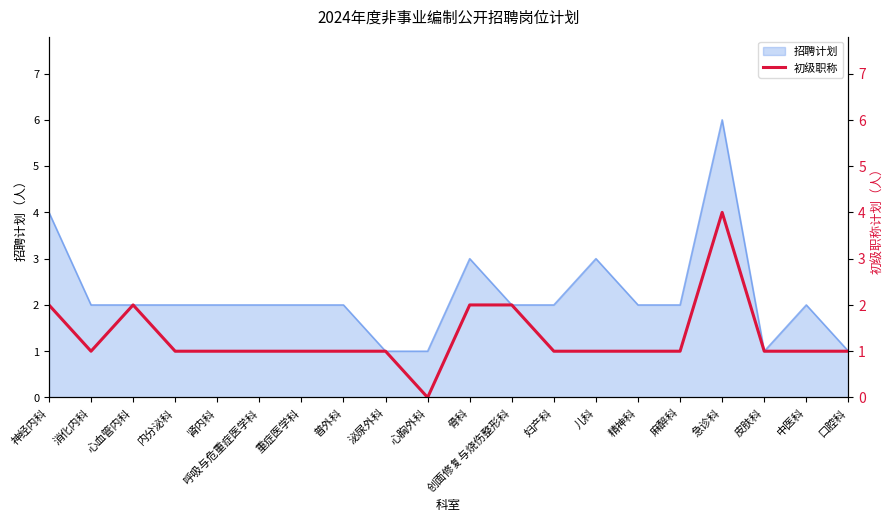

How many interior local valleys (lower than both neighbors) does the data have?

2